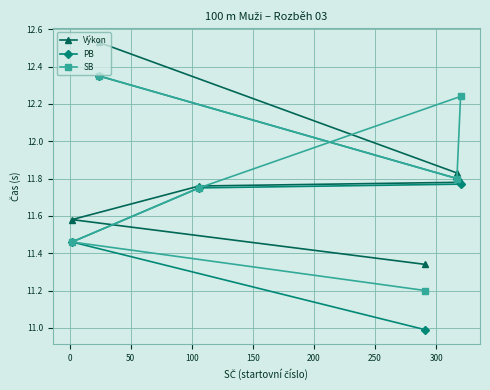

Which series has the widest spread of values?

PB